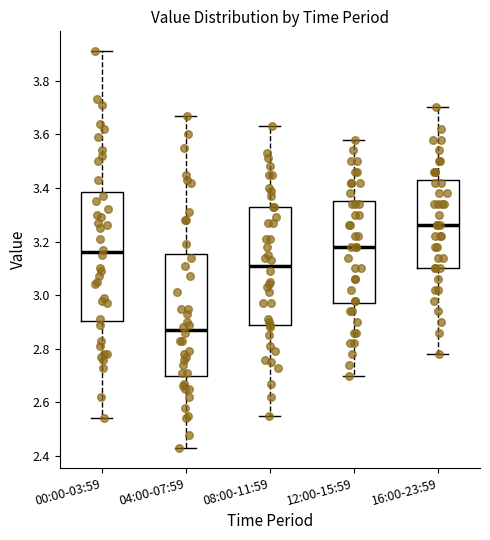

Which box's median line is the highest?

16:00-23:59